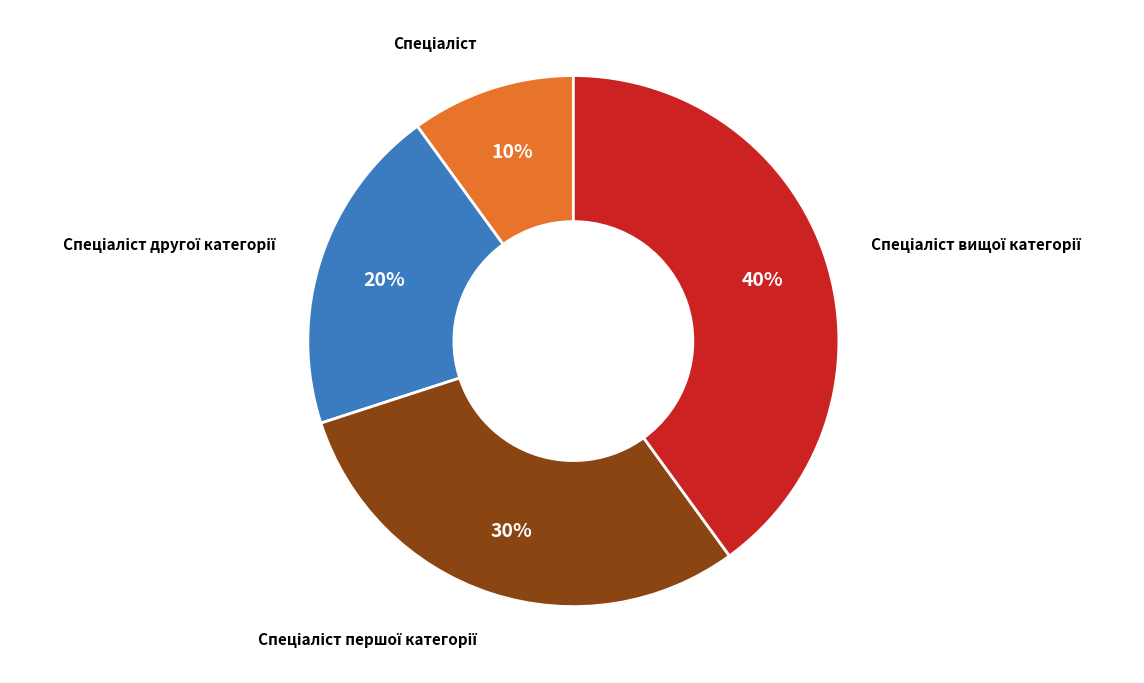

How many slices are in this pie chart?

4